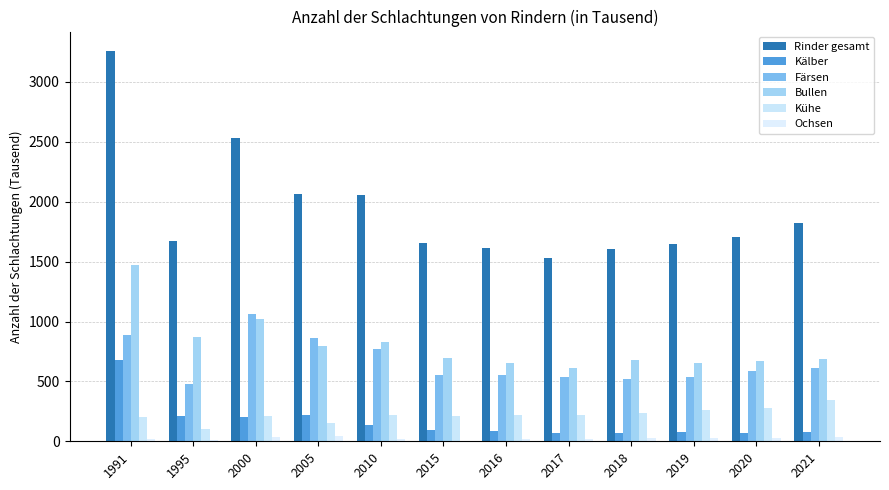

What is the sum of all Färsen values?

7963